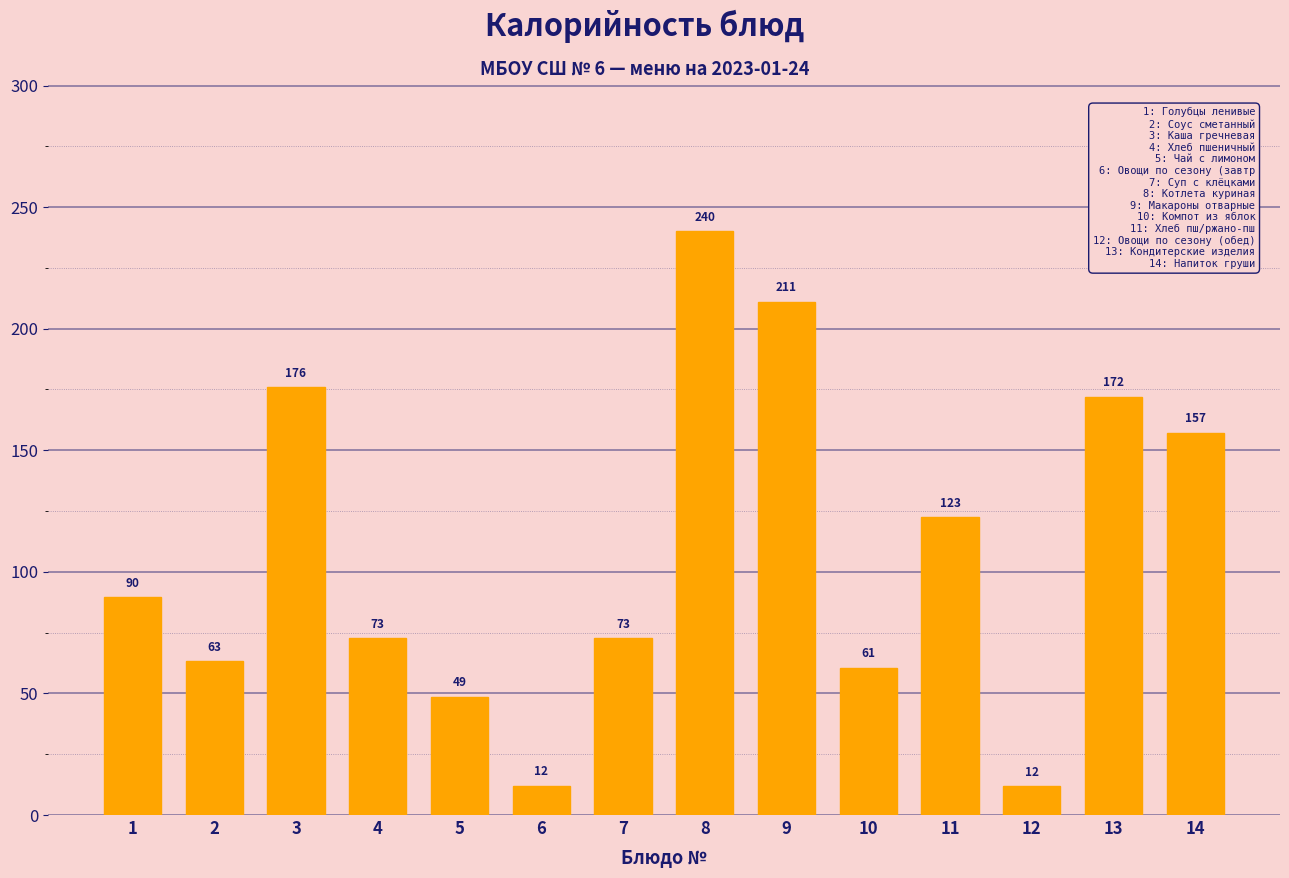

What is the value of the 12th bar from the left?

12.0